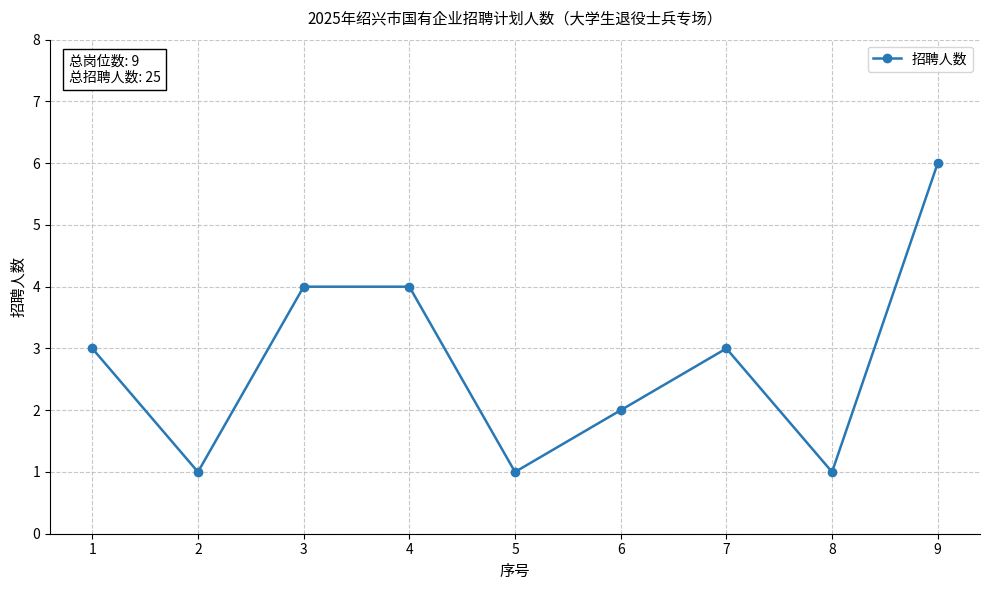

Between 7 and 6, which is larger?

7